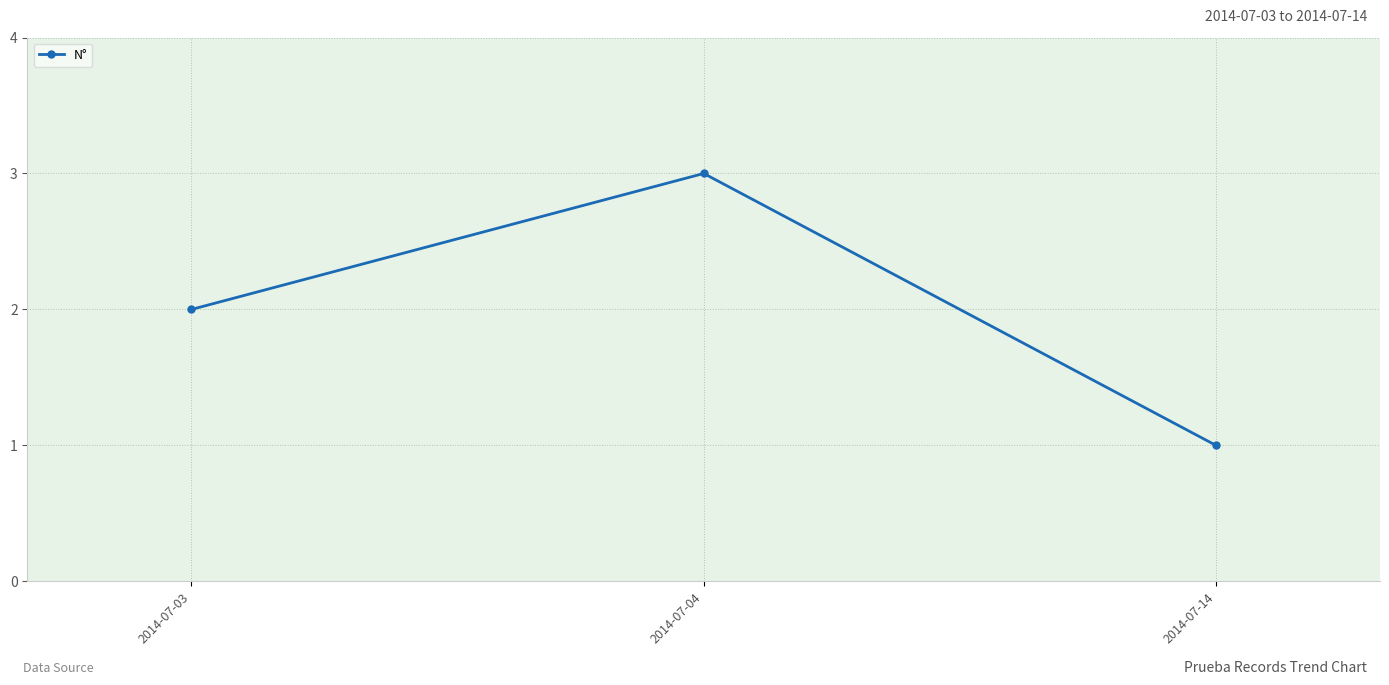

Which category has the highest value across all series?

2014-07-04